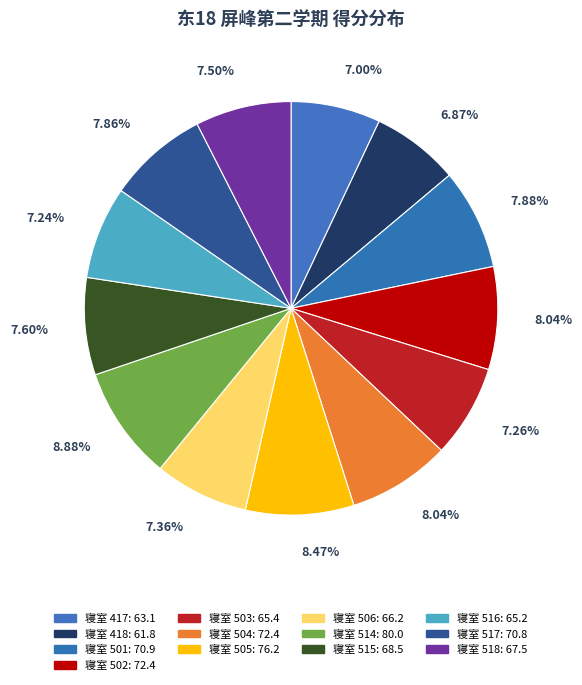

Which category has the biggest portion of the pie?

514